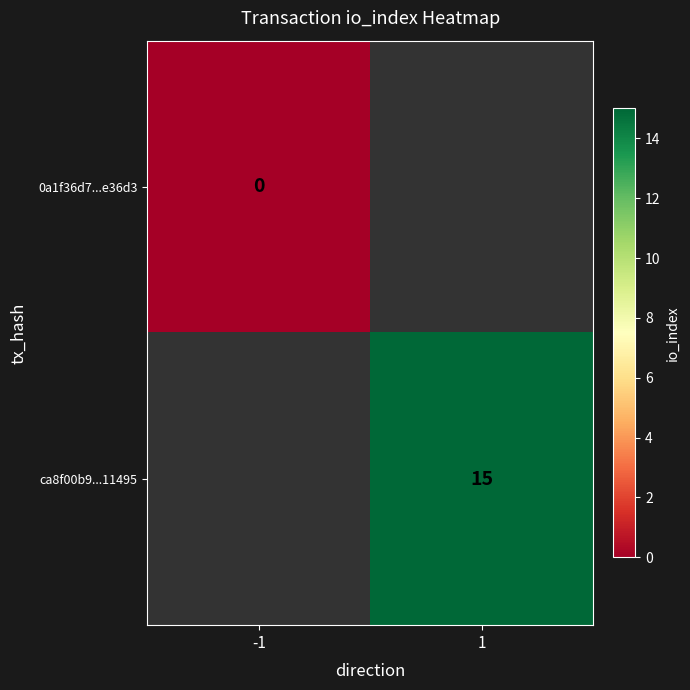

Is it true that ca8f00b9...11495 equals 15 at 1?

True